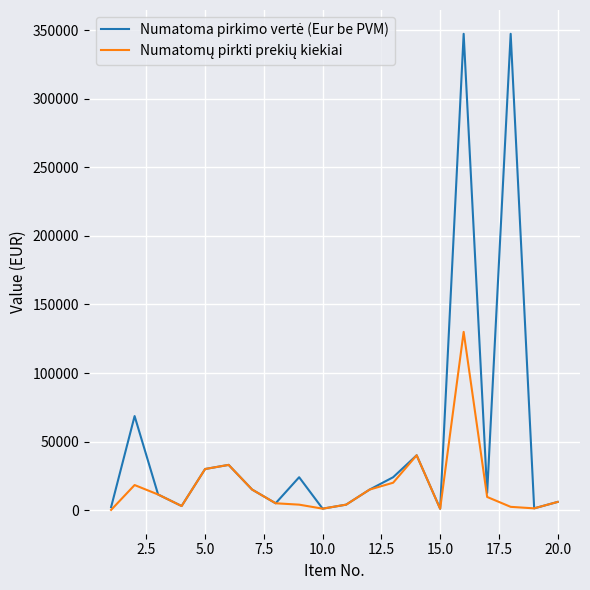

Is this an area chart (filled region under the line)?

No